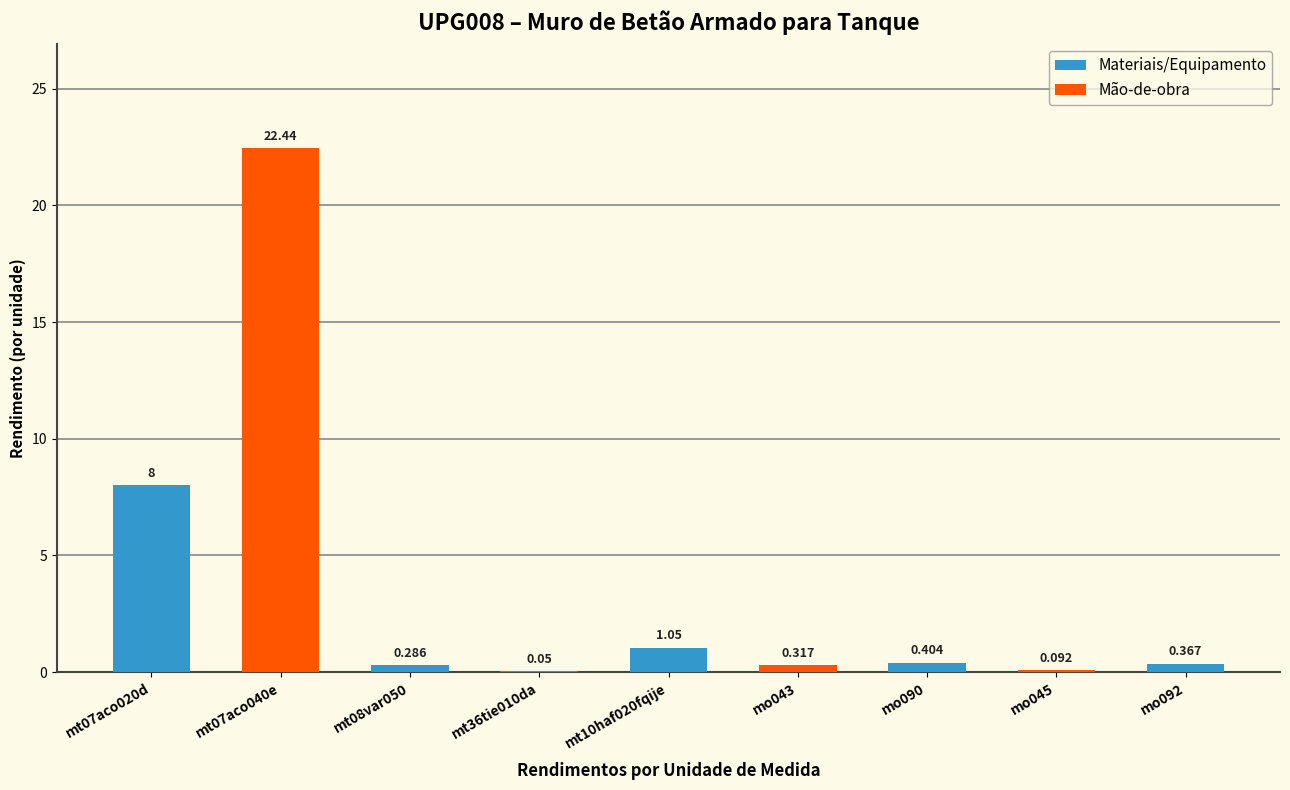

Rank the categories by value from highest to lowest.

mt07aco040e, mt07aco020d, mt10haf020fqije, mo090, mo092, mo043, mt08var050, mo045, mt36tie010da